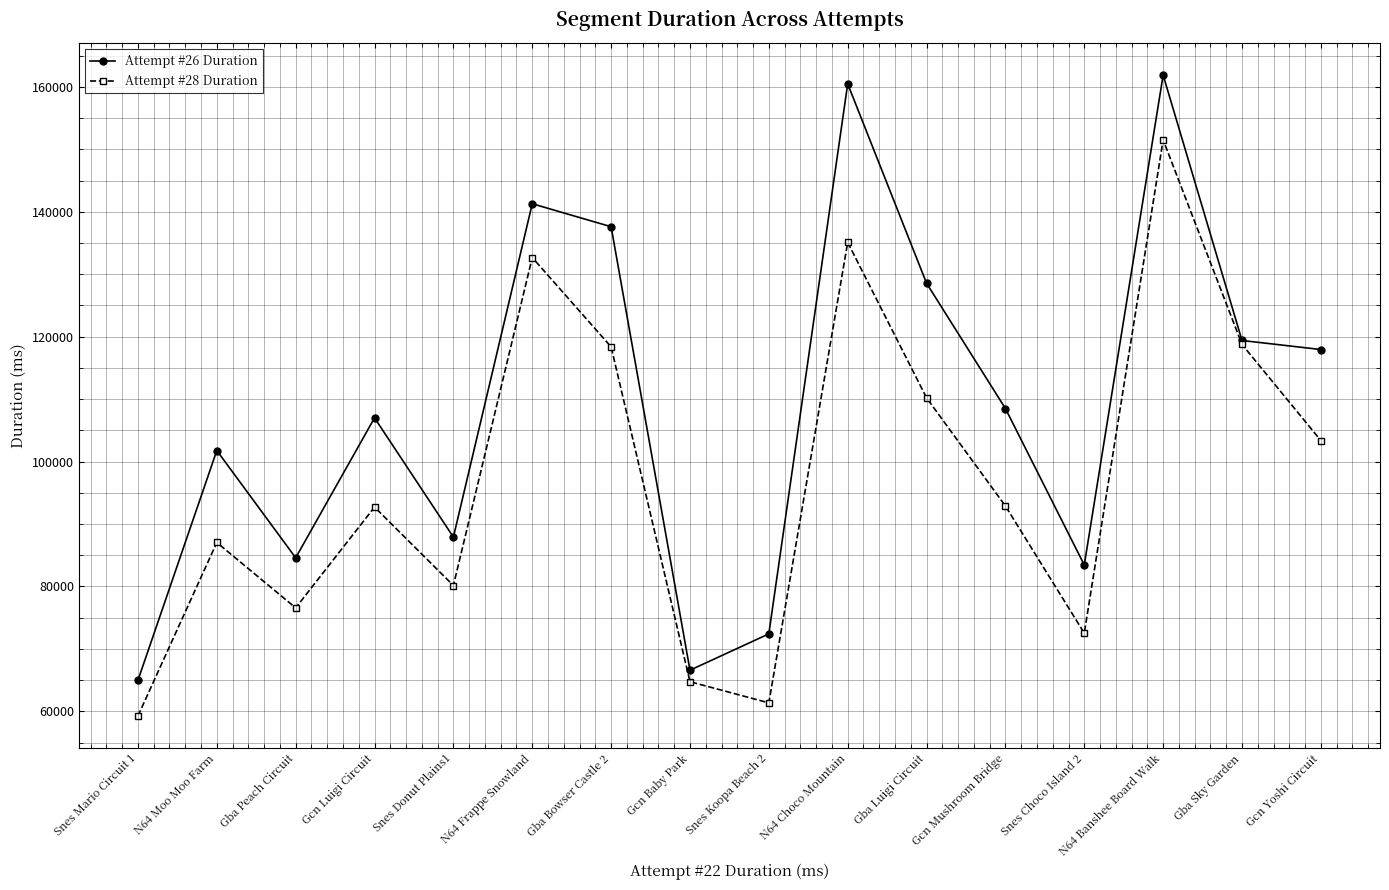

What is the average value of the Attempt #26 Duration series?

109023